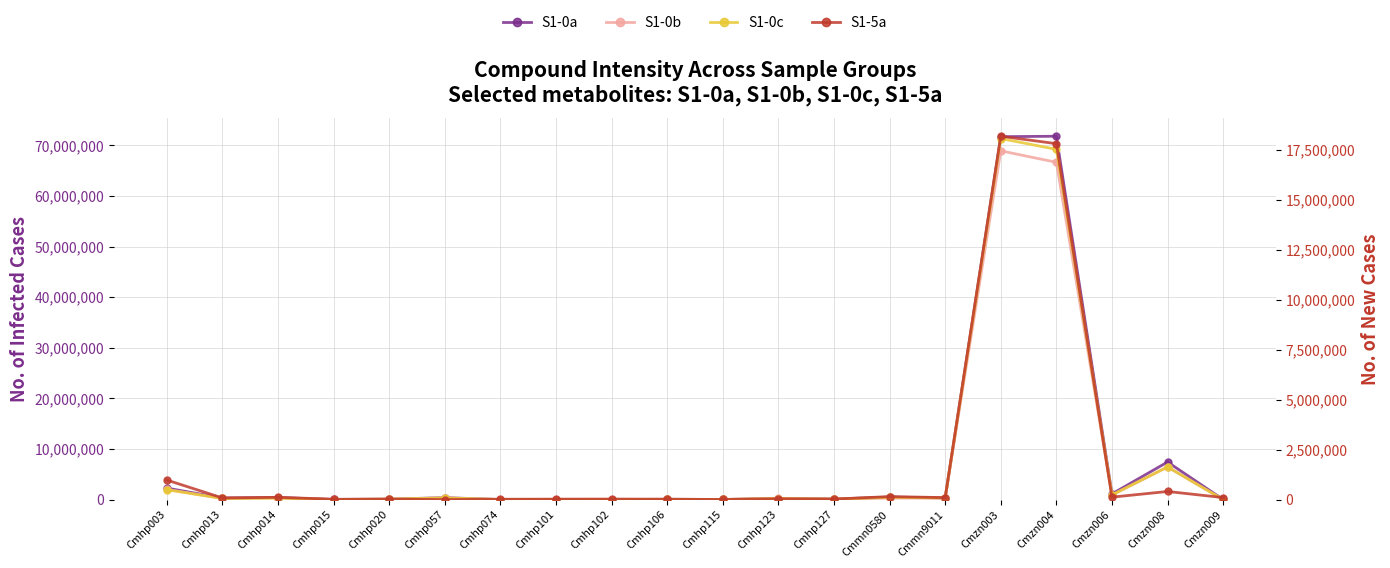

Does the chart have visible grid lines?

Yes